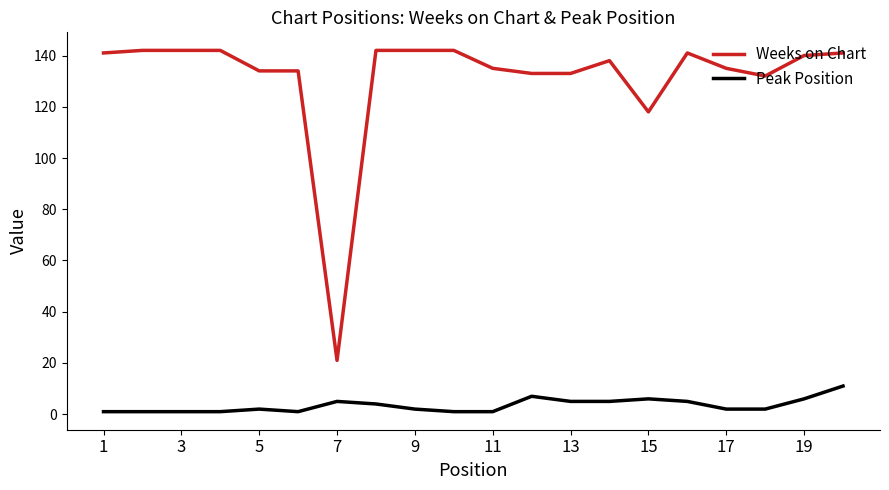

Which series has the widest spread of values?

Weeks on Chart